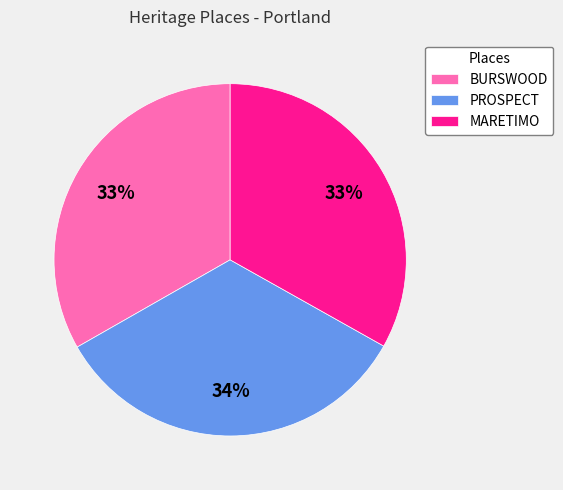

What is the ratio of the value at MARETIMO to the value at PROSPECT?

1.0